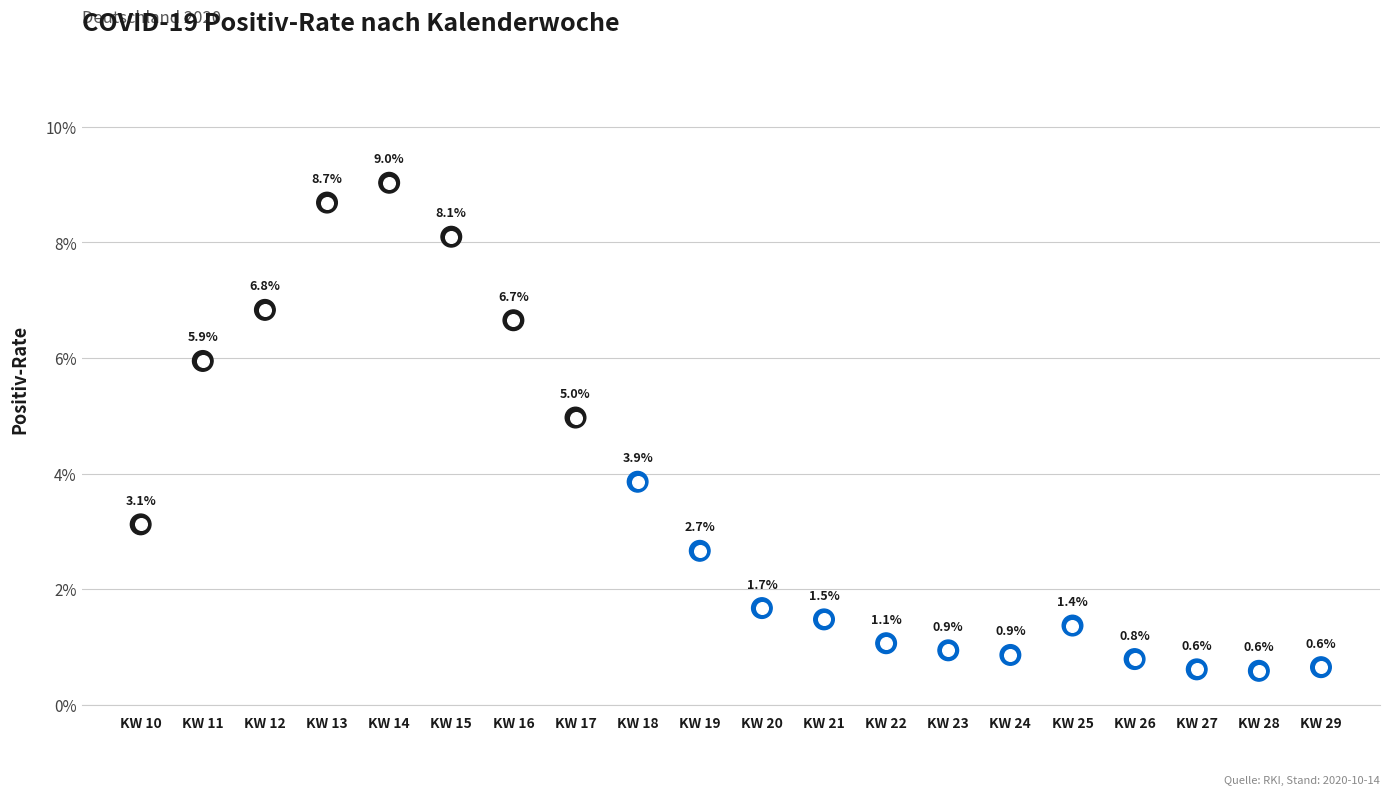

Which has a higher value, KW 13 or KW 12?

KW 13